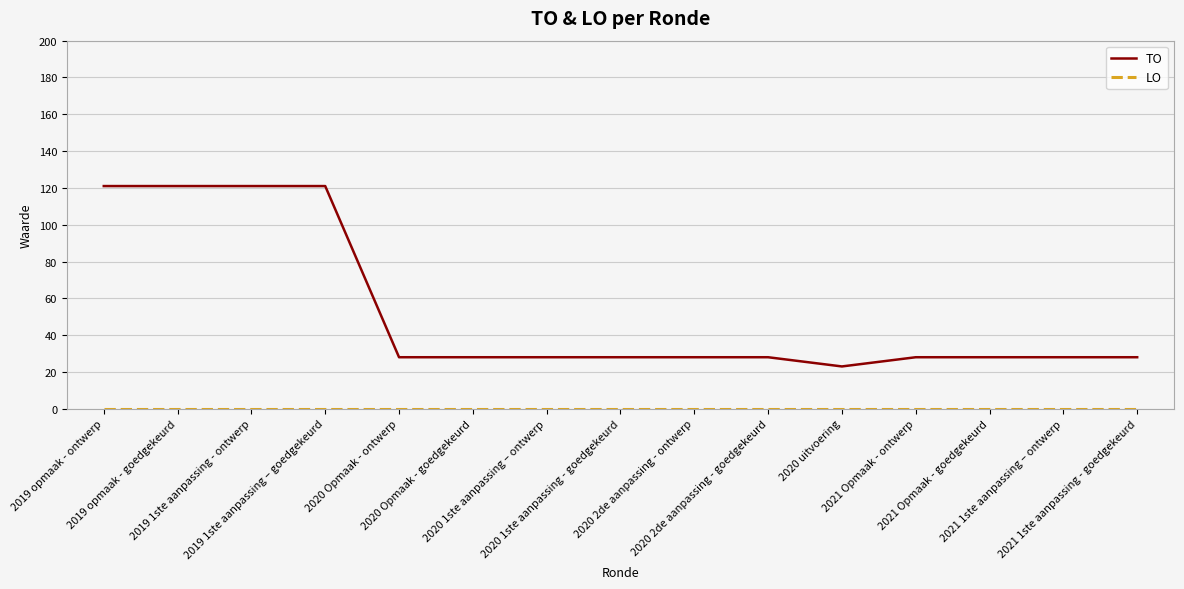

Which series has the largest total across all categories?

TO